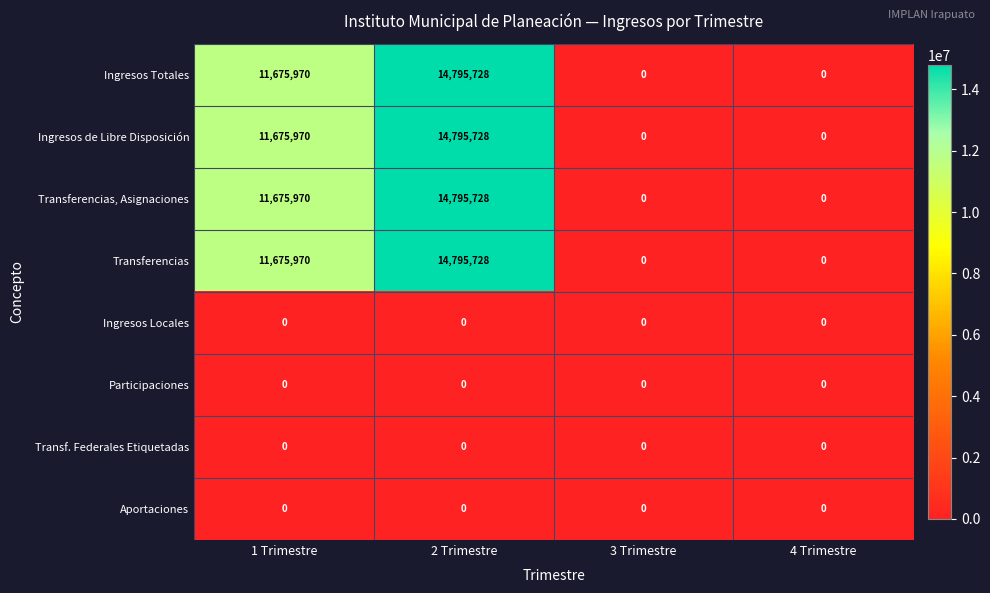

The value of Transf. Federales Etiquetadas at 3 Trimestre is 0. True or false?

True